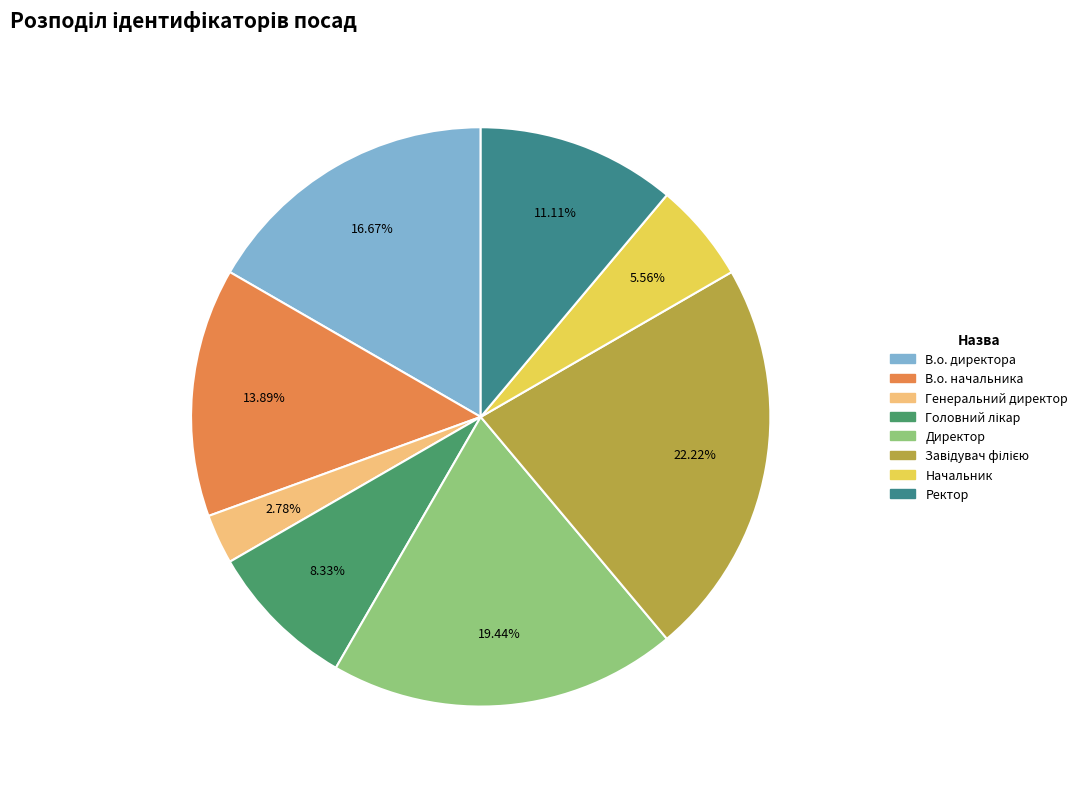

Does Директор account for over 50% of the chart?

No